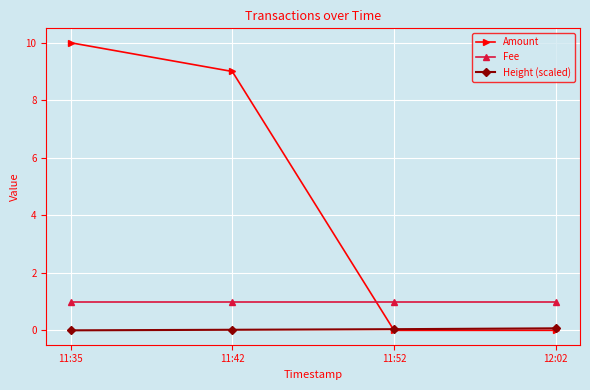

What is the greatest value displayed?

10.0